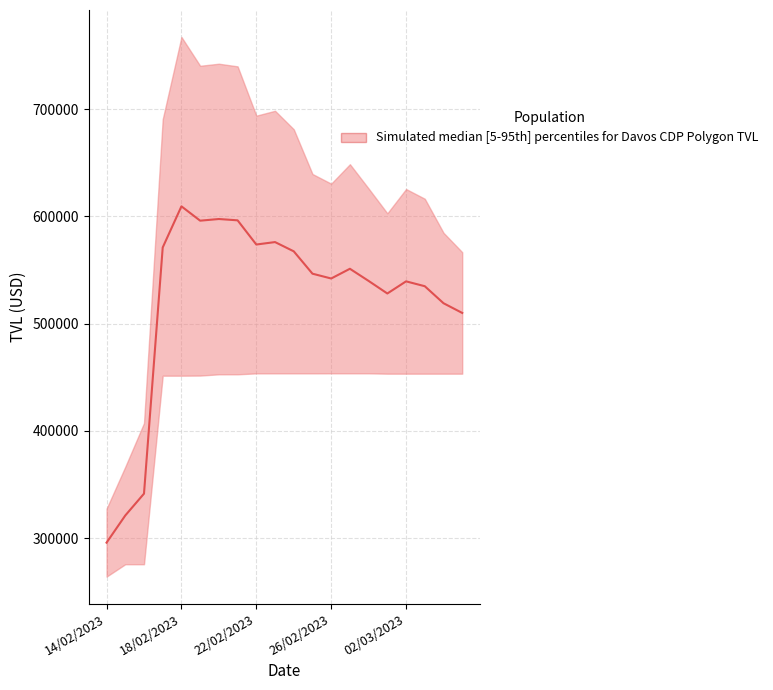

Which category has the lowest value across all series?

14/02/2023